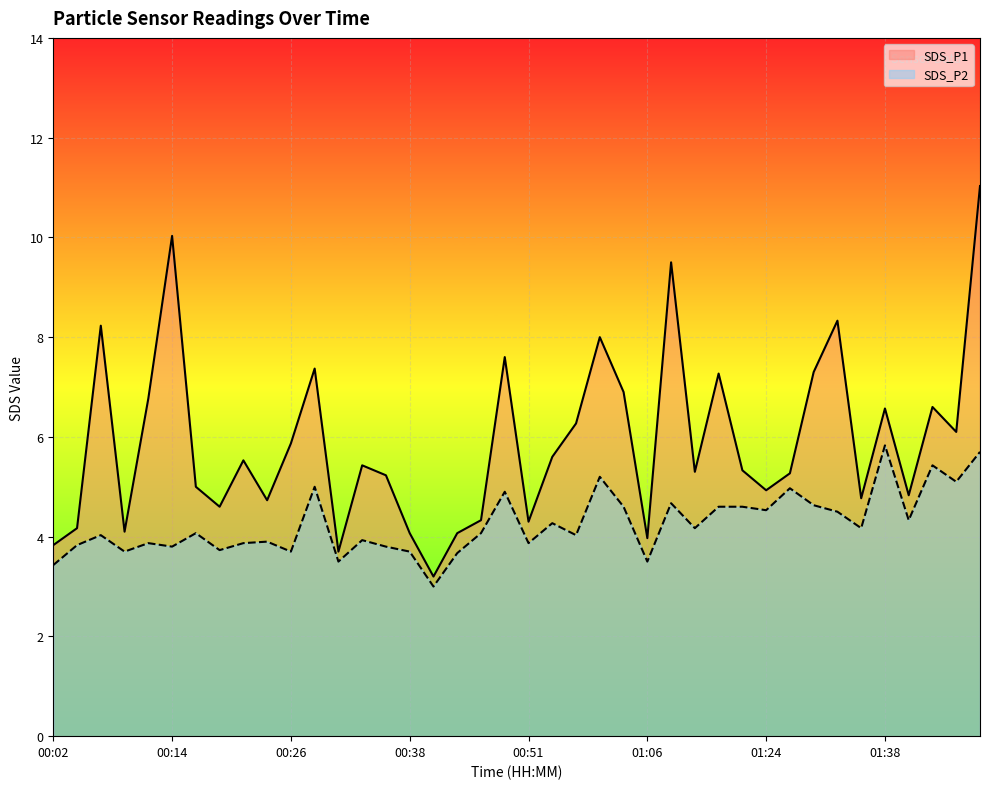

What position from the left is 00:51?

21